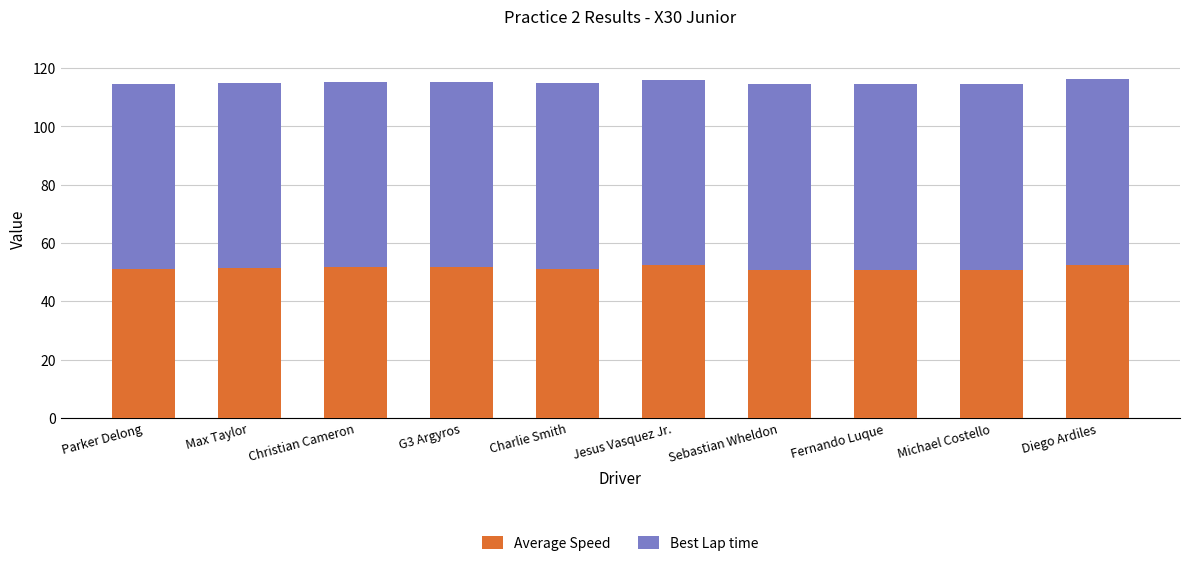

What is the total value across all series at Diego Ardiles?

116.2